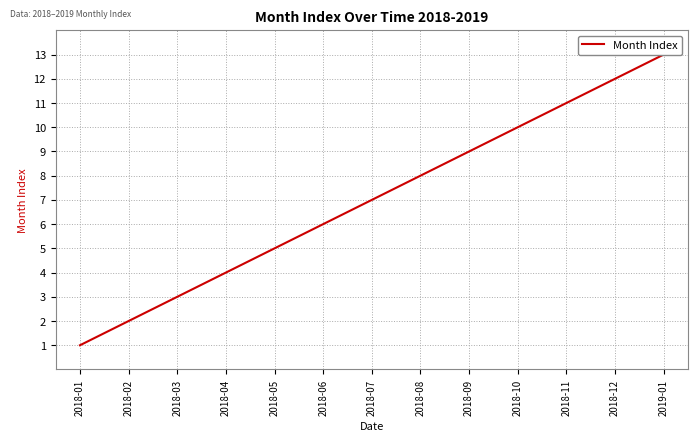

What is the average value?

7